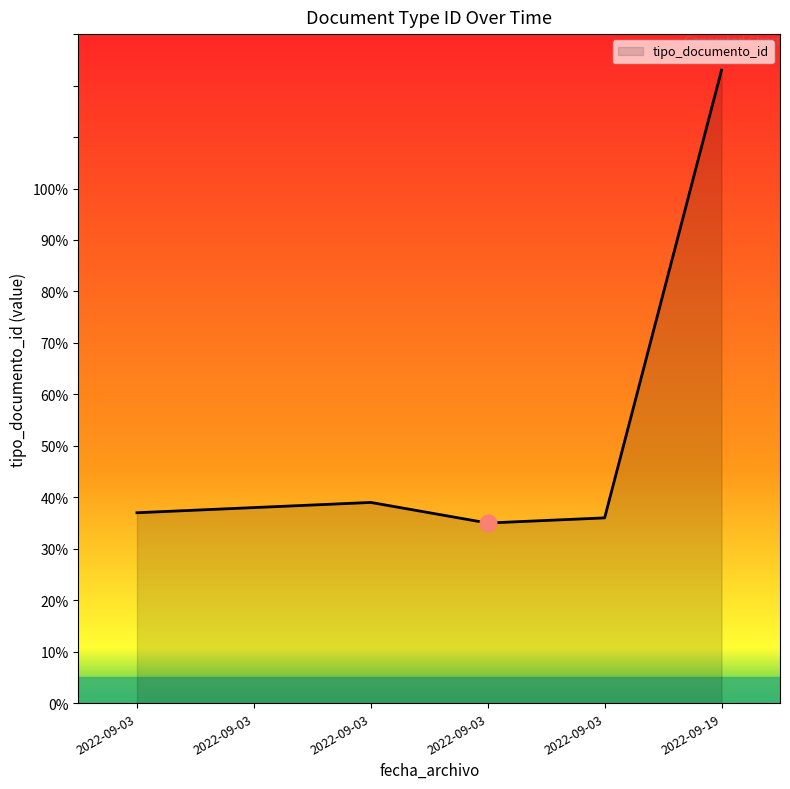

Rank the categories by value from lowest to highest.

2022-09-03 09:51:20, 2022-09-03 10:28:13, 2022-09-03 09:44:12, 2022-09-03 09:44:12, 2022-09-03 09:44:12, 2022-09-19 13:42:50